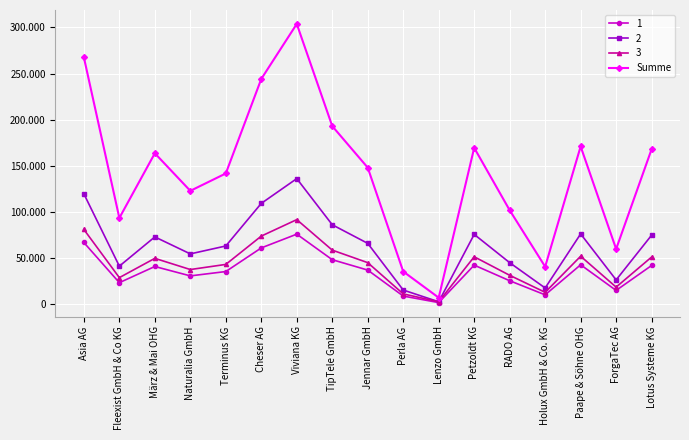

Is this an area chart (filled region under the line)?

No